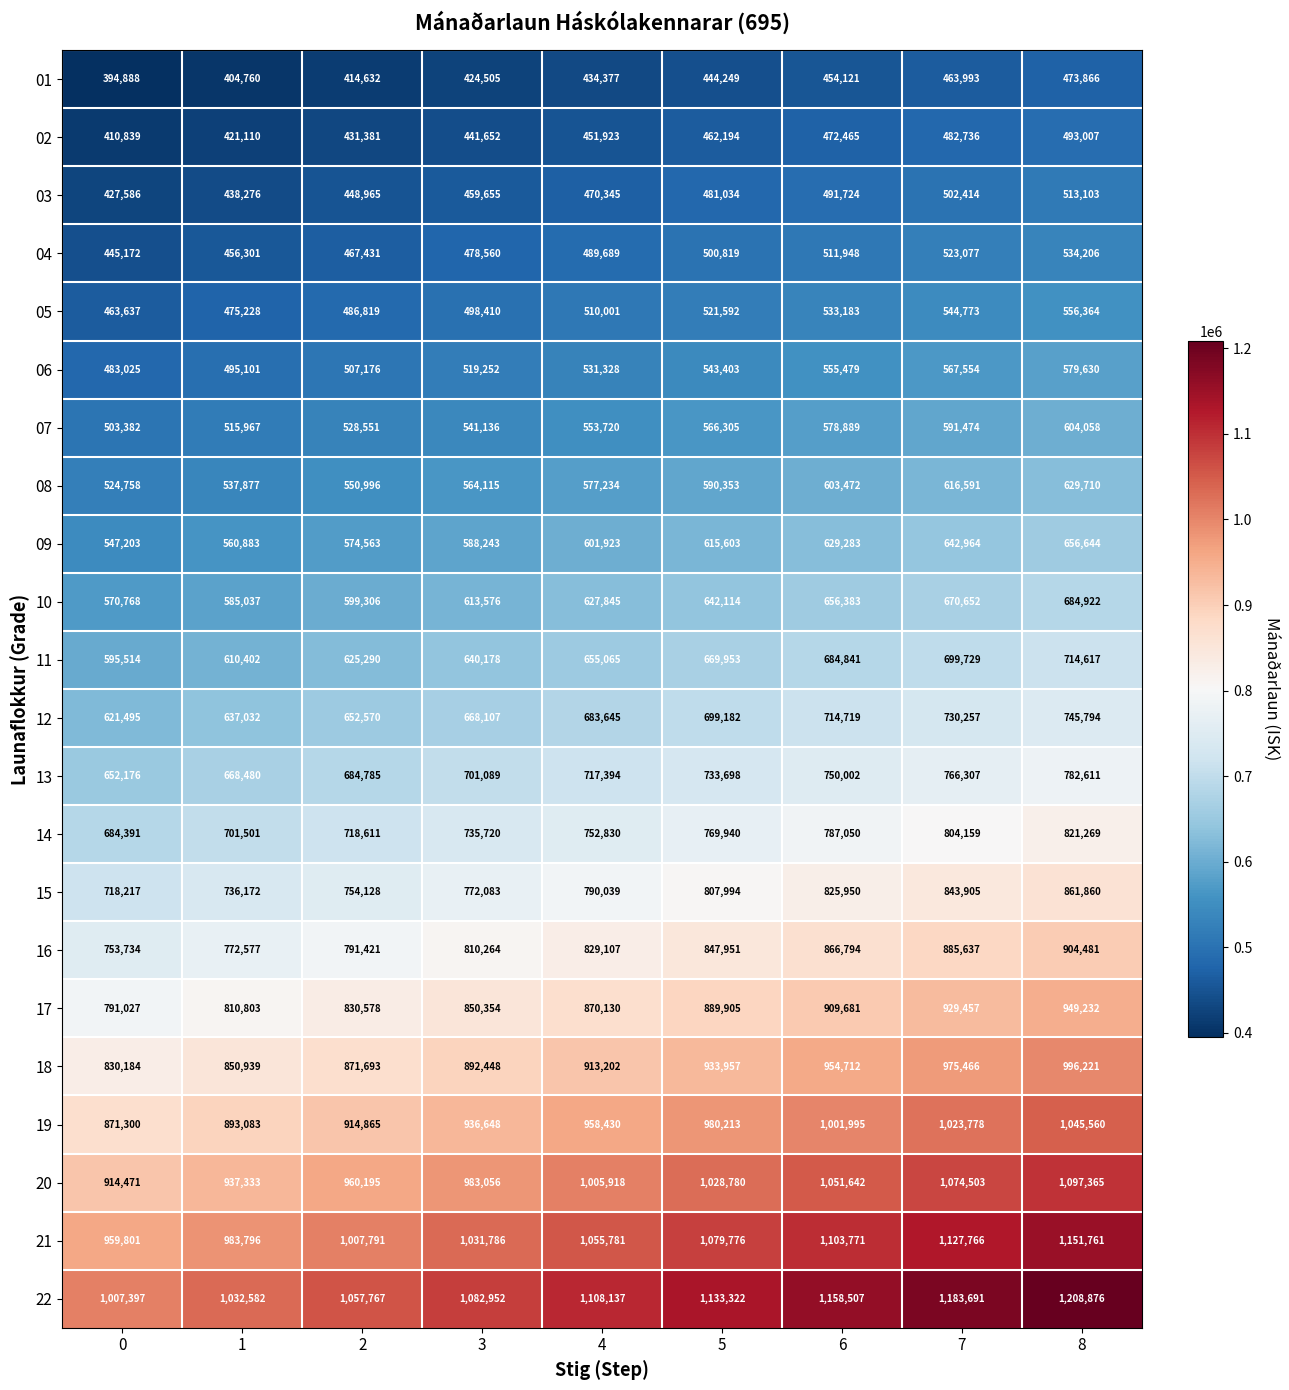

How many data points in 21 are less than 1055781?

4